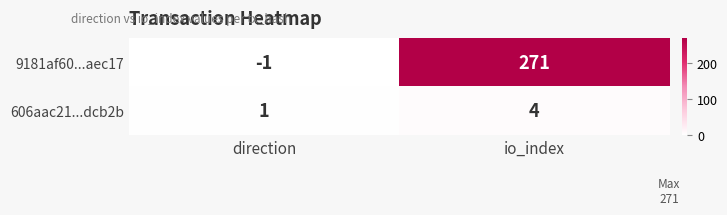

Reading right to left, extract all data points from this chart.

9181af60...aec17: 271	-1
606aac21...dcb2b: 4	1